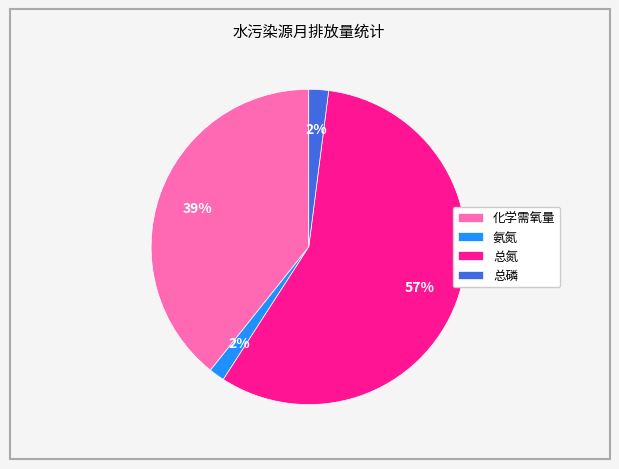

Combined, do 化学需氧量 and 总磷 account for over 50%?

No